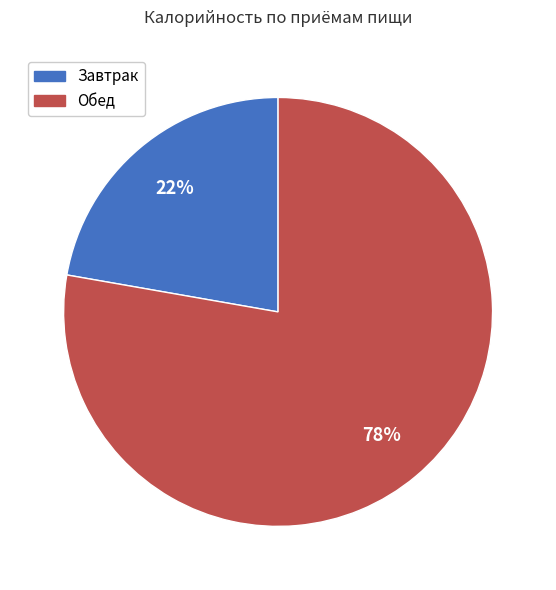

How many slices are in this pie chart?

2